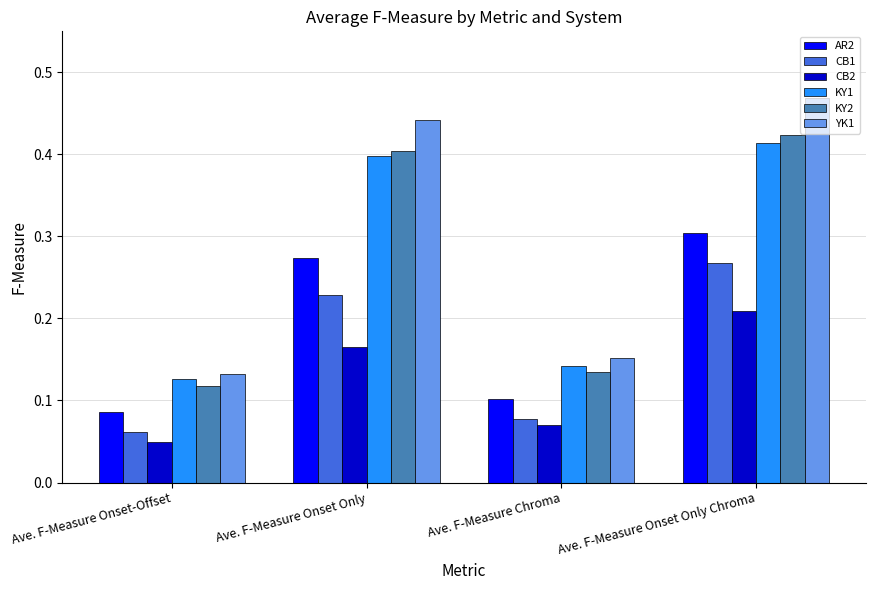

What is the total value across all series at Ave. F-Measure Onset Only Chroma?

2.1